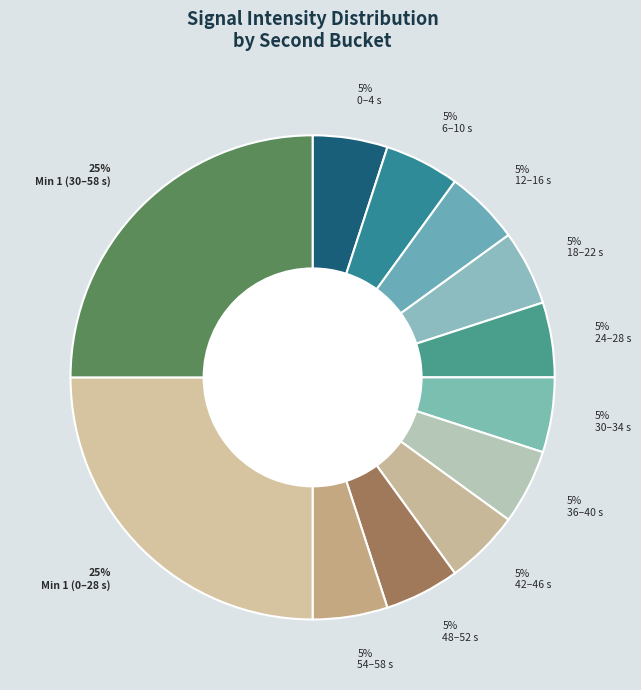

To the nearest percent, what is the average slice percentage?

8%